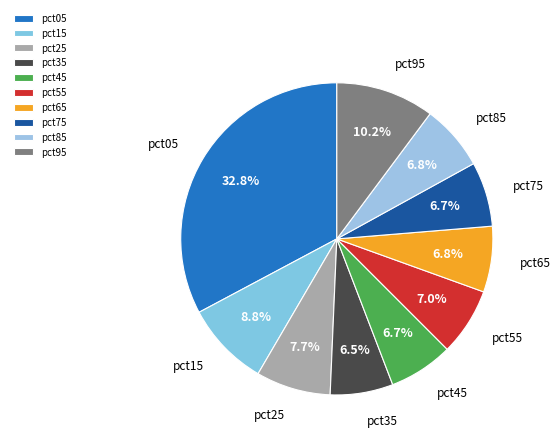

True or false: pct95 accounts for 22% of the total.

False